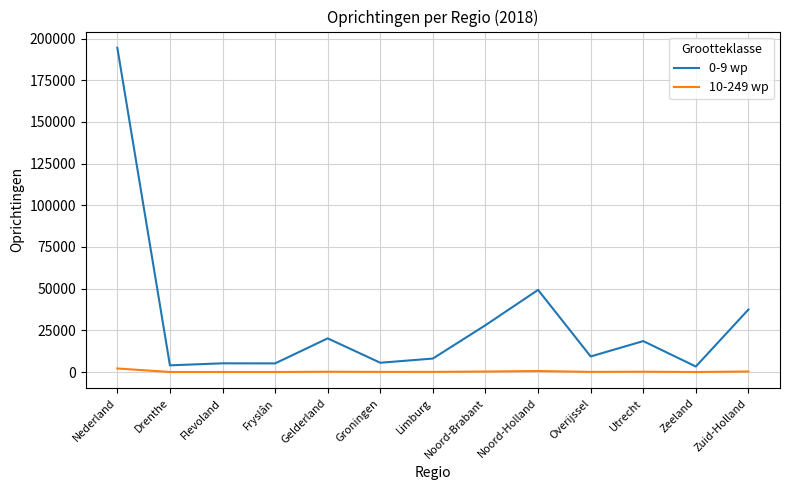

Rank the series by their maximum value, from lowest to highest.

10-249 wp, 0-9 wp